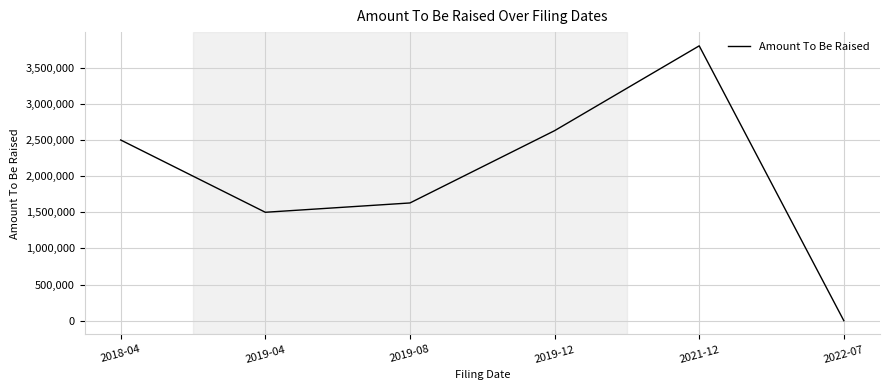

Which category has the lowest value across all series?

2022-07